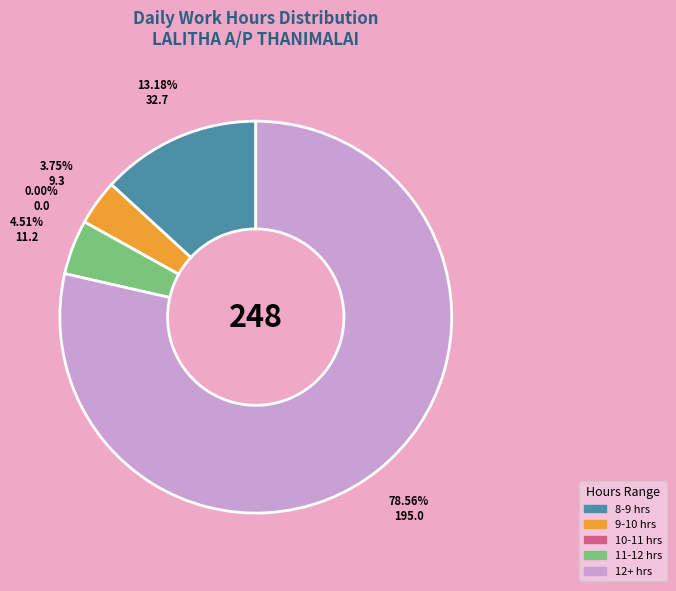

The 31 slice represents 15% of the pie. True or false?

False